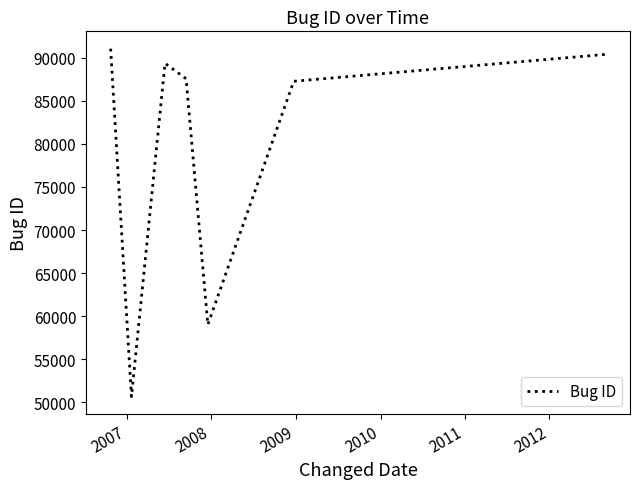

True or false: there are more than 0 points higher than both neighbors.

True